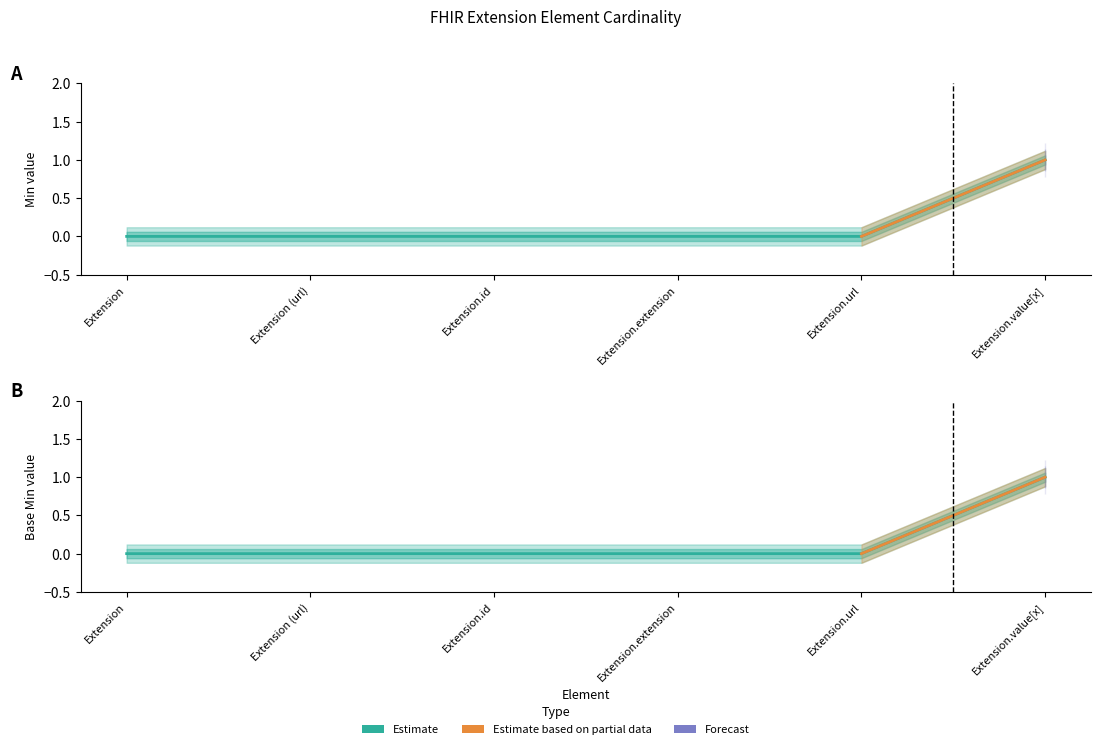

Reading right to left, what are all the values shown in this chart?

Min: Extension.value[x]=1	Extension.url=0	Extension.extension=0	Extension.id=0	Extension (url)=0	Extension=0
Base Min: Extension.value[x]=1	Extension.url=0	Extension.extension=0	Extension.id=0	Extension (url)=0	Extension=0